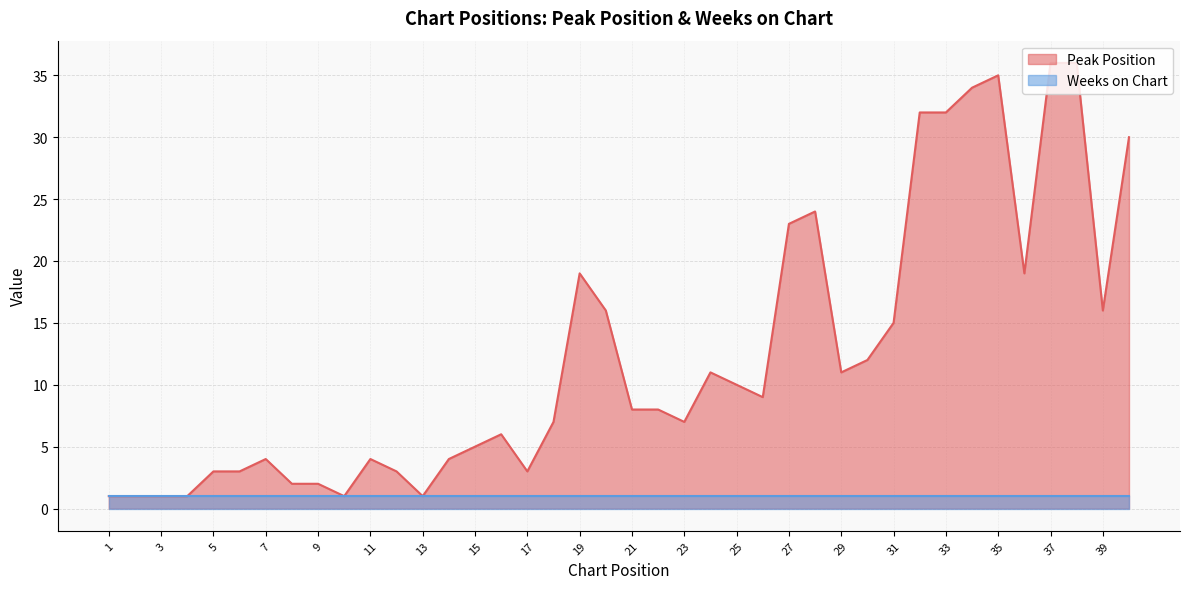

List the labels in order of value, largest first.

37, 38, 35, 34, 32, 33, 40, 28, 27, 19, 36, 20, 39, 31, 30, 24, 29, 25, 26, 21, 22, 18, 23, 16, 15, 7, 11, 14, 5, 6, 12, 17, 8, 9, 1, 2, 3, 4, 10, 13